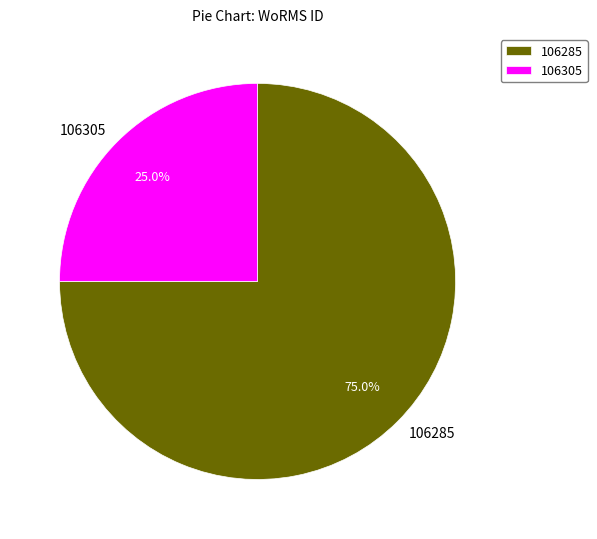

What is the smallest slice in the pie chart?

106305